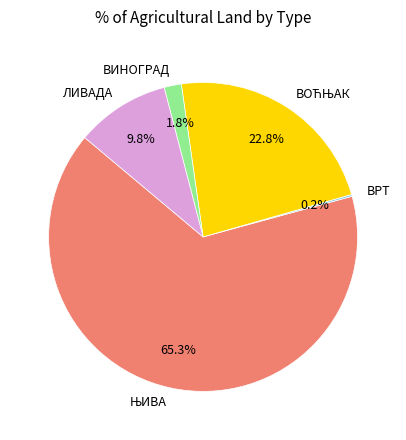

Combined, what portion of the pie is ВИНОГРАД and ЛИВАДА?

11.6%